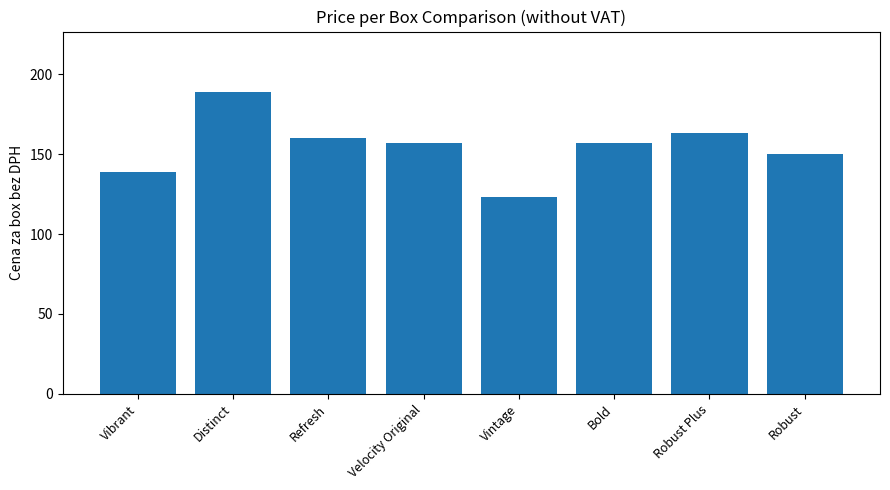

What is the approximate value at Robust, to the nearest 5?

150